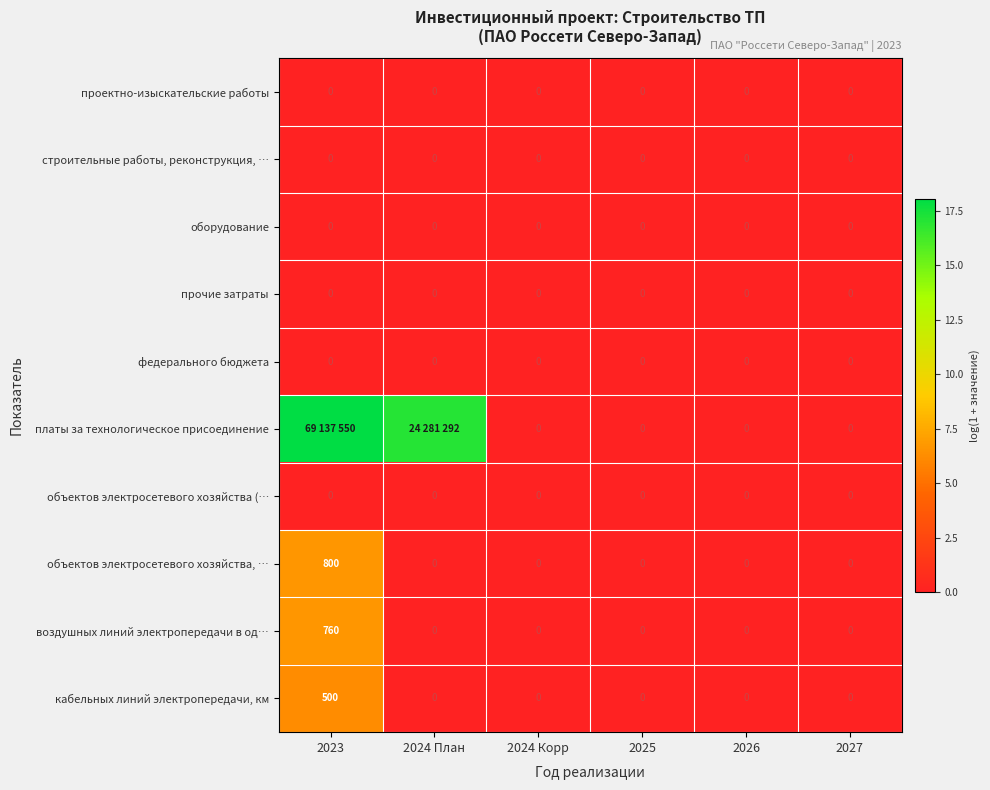

The value of объектов электросетевого хозяйства, … at 2024 План is 0.0. True or false?

True